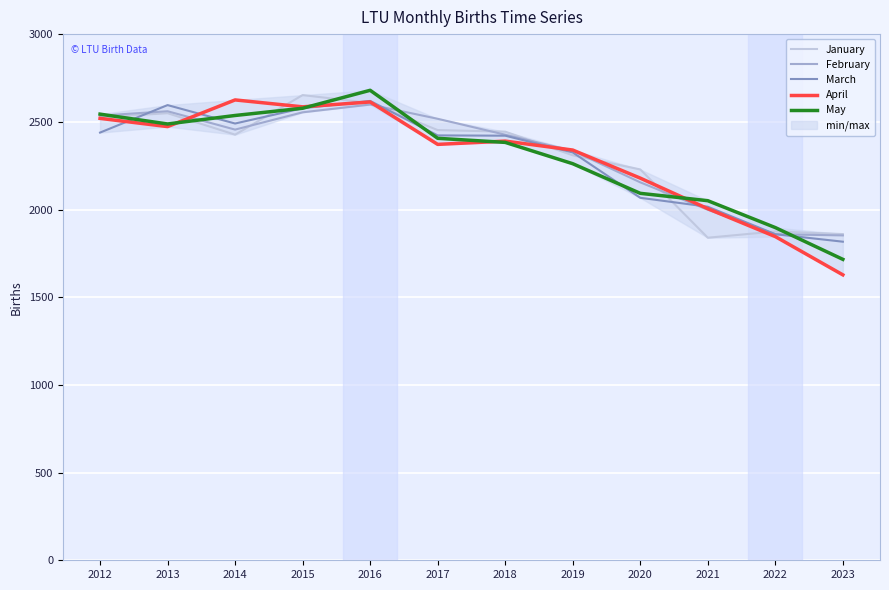

Is this an area chart (filled region under the line)?

No